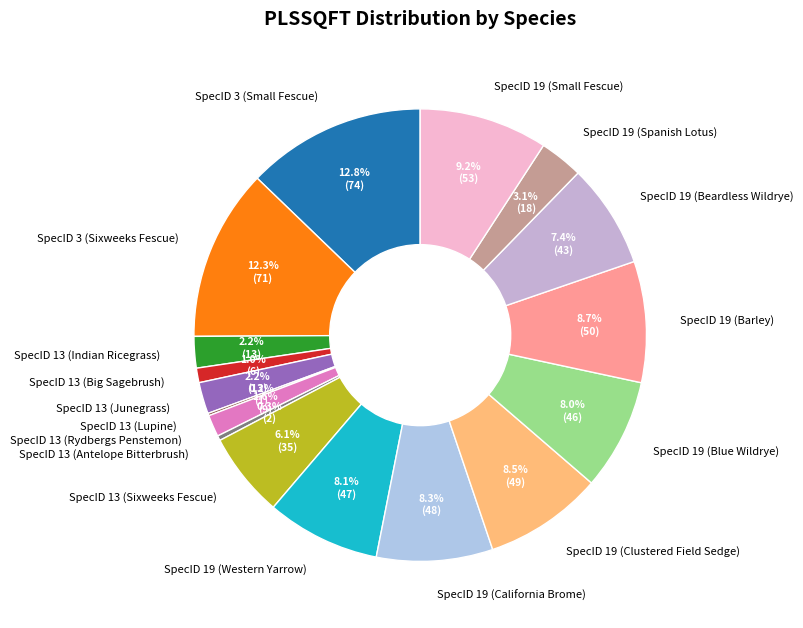

Which slice is the largest?

SpecID 3 (Small Fescue)